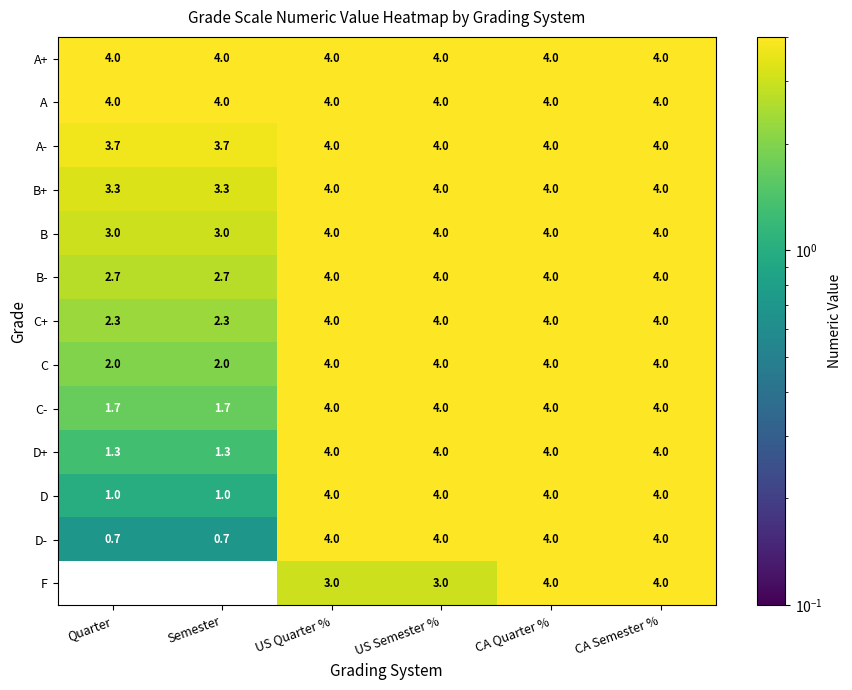

Count the D+ values in the range 1 to 4.

6